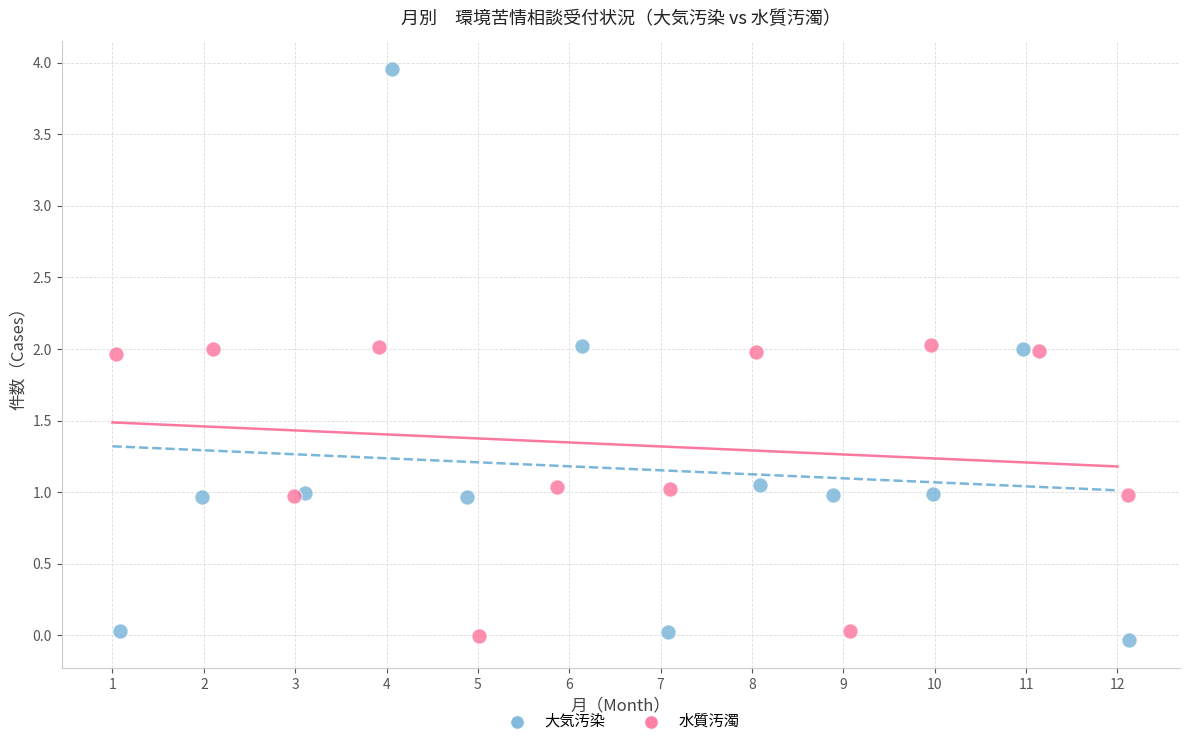

Which series reaches the maximum Y coordinate?

大気汚染